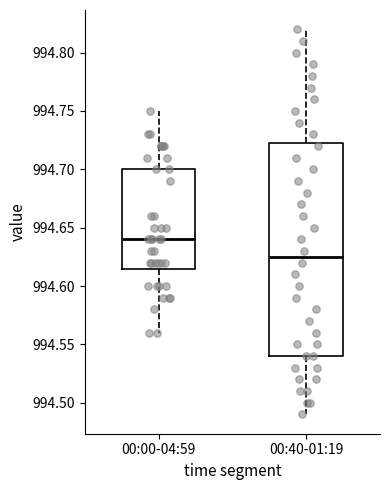

Which box is the tallest, from its lower edge to its upper edge?

00:40-01:19